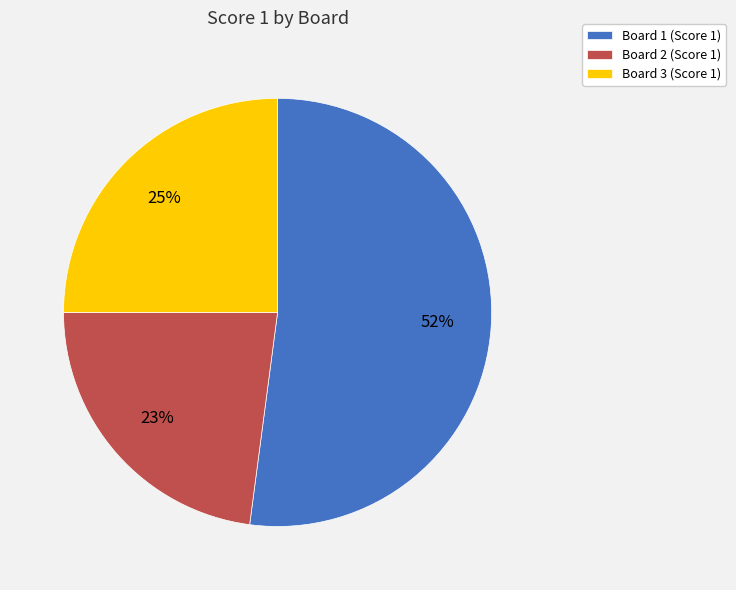

Which slice represents more than half of the pie?

Board 1